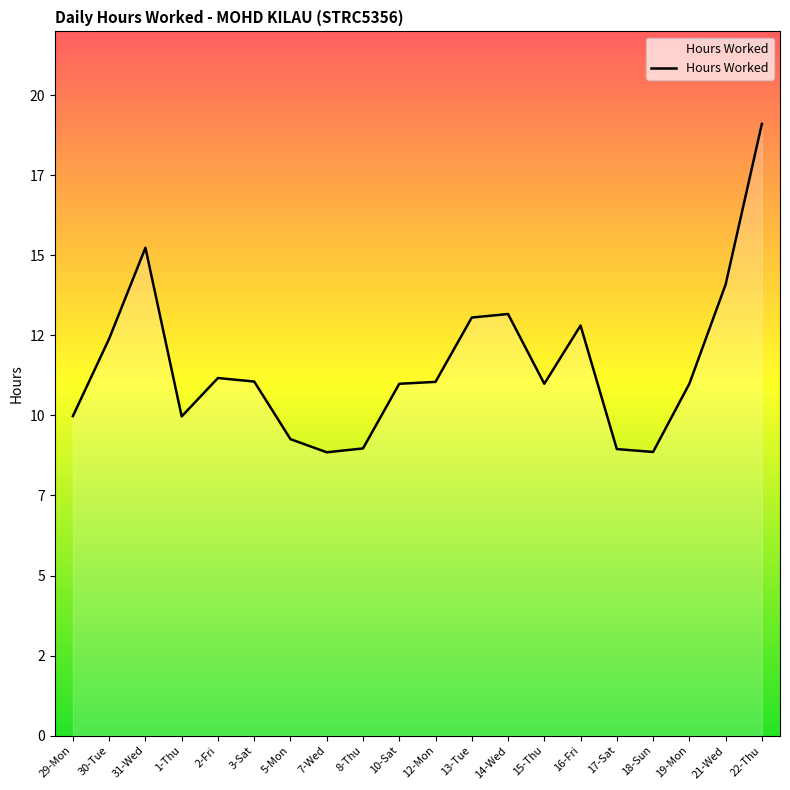

What is the label of the 14th point from the right?

5-Mon